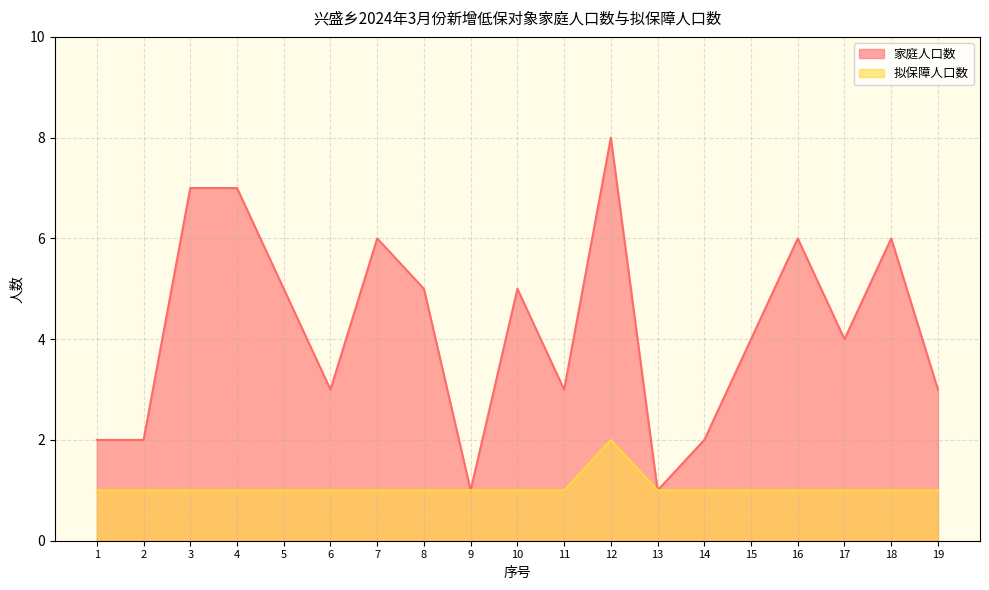

What are all the series names shown in the legend?

家庭人口数, 拟保障人口数